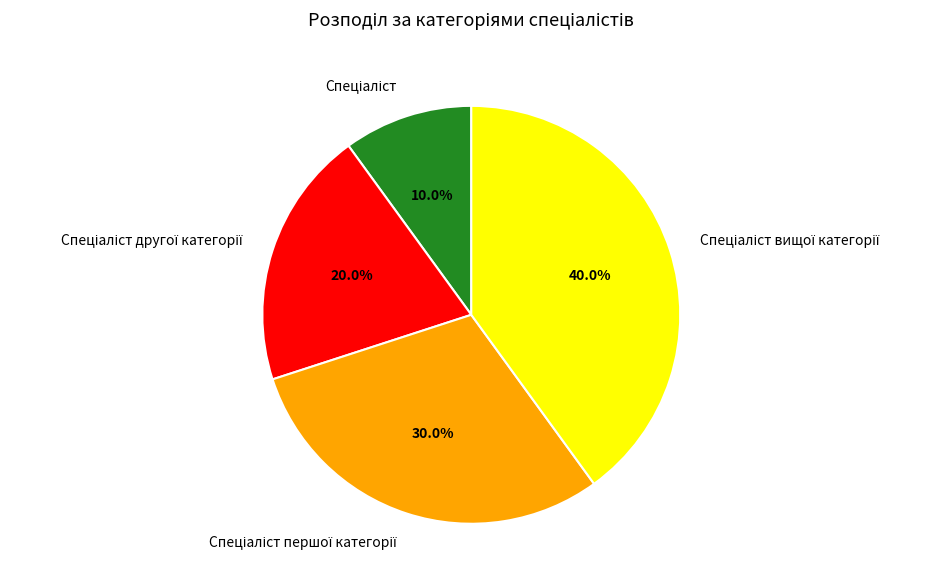

Is there a majority slice in this chart?

No